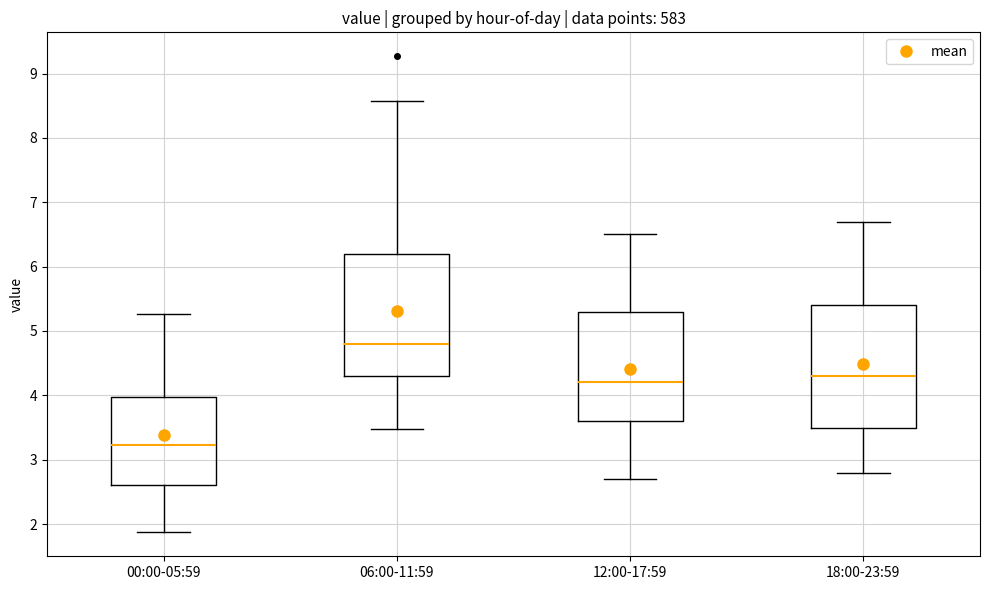

Reading left to right, transcribe this box plot: for each box, give where its median line is, the range the box spans, and where its two whiskers end, as read against the y-axis. The values are not printed on the chart, so give them approximately, as read against the axis.

00:00-05:59: median 3.2, box 2.6 to 4.0, whiskers 1.9 to 5.3
06:00-11:59: median 4.8, box 4.3 to 6.2, whiskers 3.5 to 8.6
12:00-17:59: median 4.2, box 3.6 to 5.3, whiskers 2.7 to 6.5
18:00-23:59: median 4.3, box 3.5 to 5.4, whiskers 2.8 to 6.7